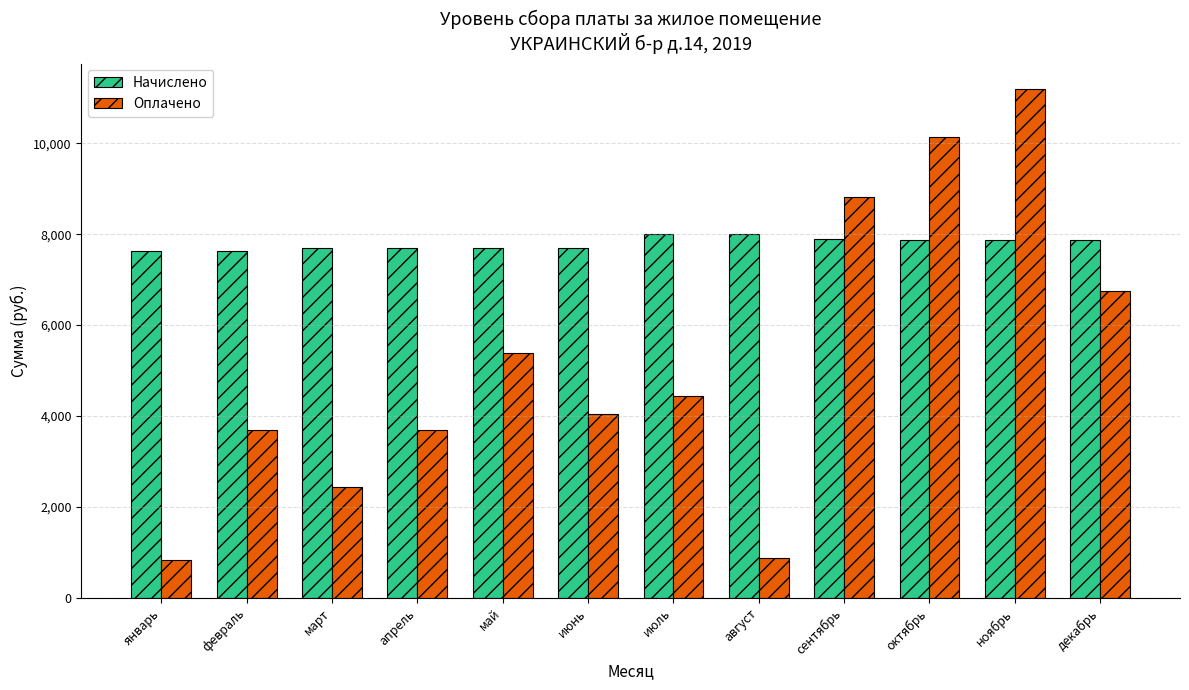

What are all the series names shown in the legend?

Начислено, Оплачено